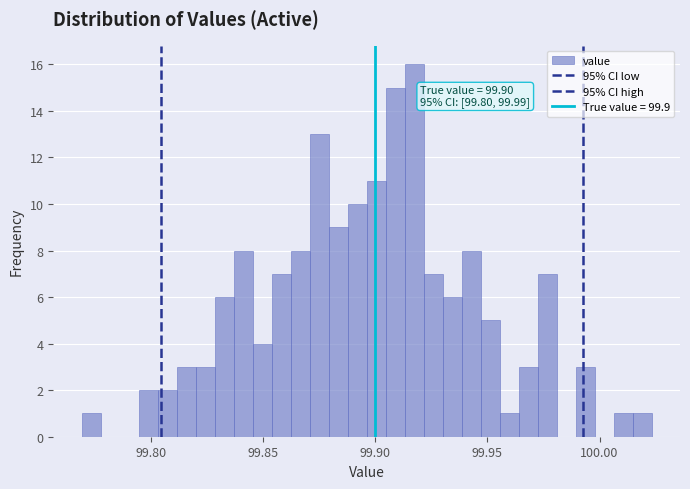

Read against the x-axis, roughly where is the centre of the tallest bar?

99.915